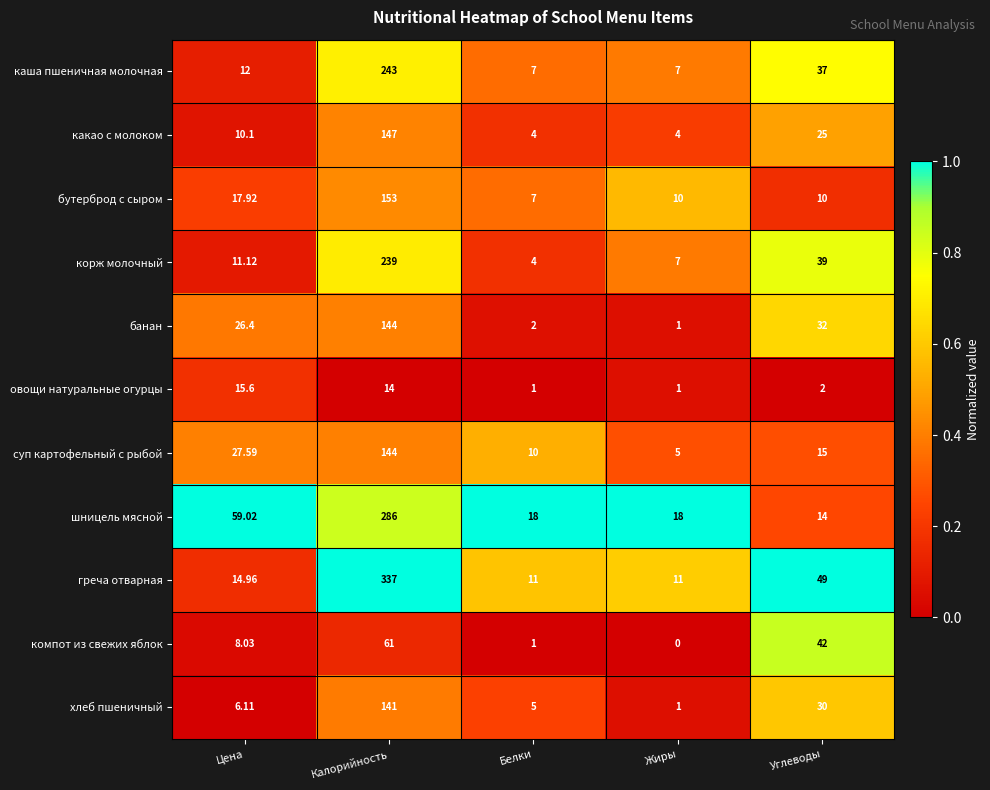

Which series has the largest range (max minus min)?

греча отварная